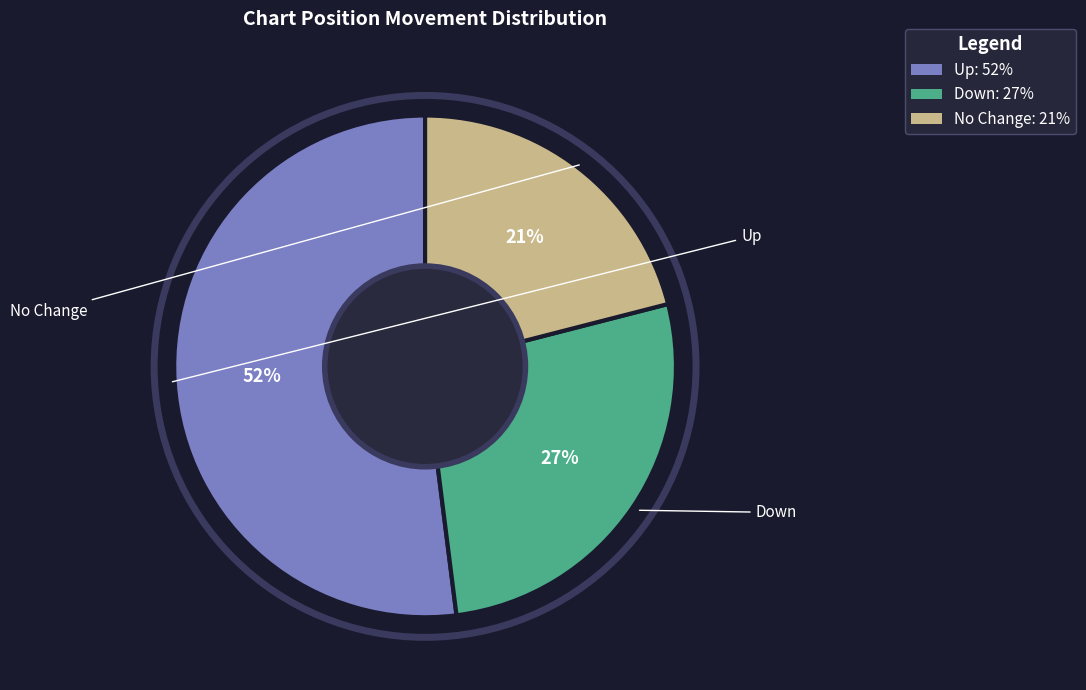

How many slices are in this pie chart?

3